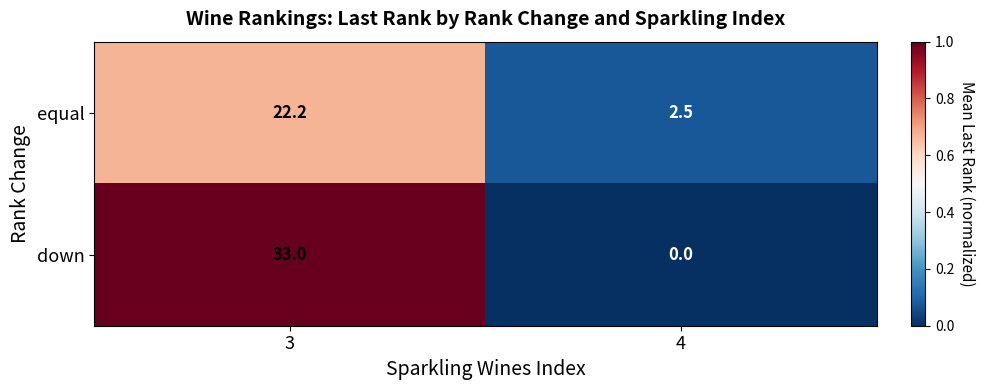

True or false: equal has a value of 2.5 at 4.

True